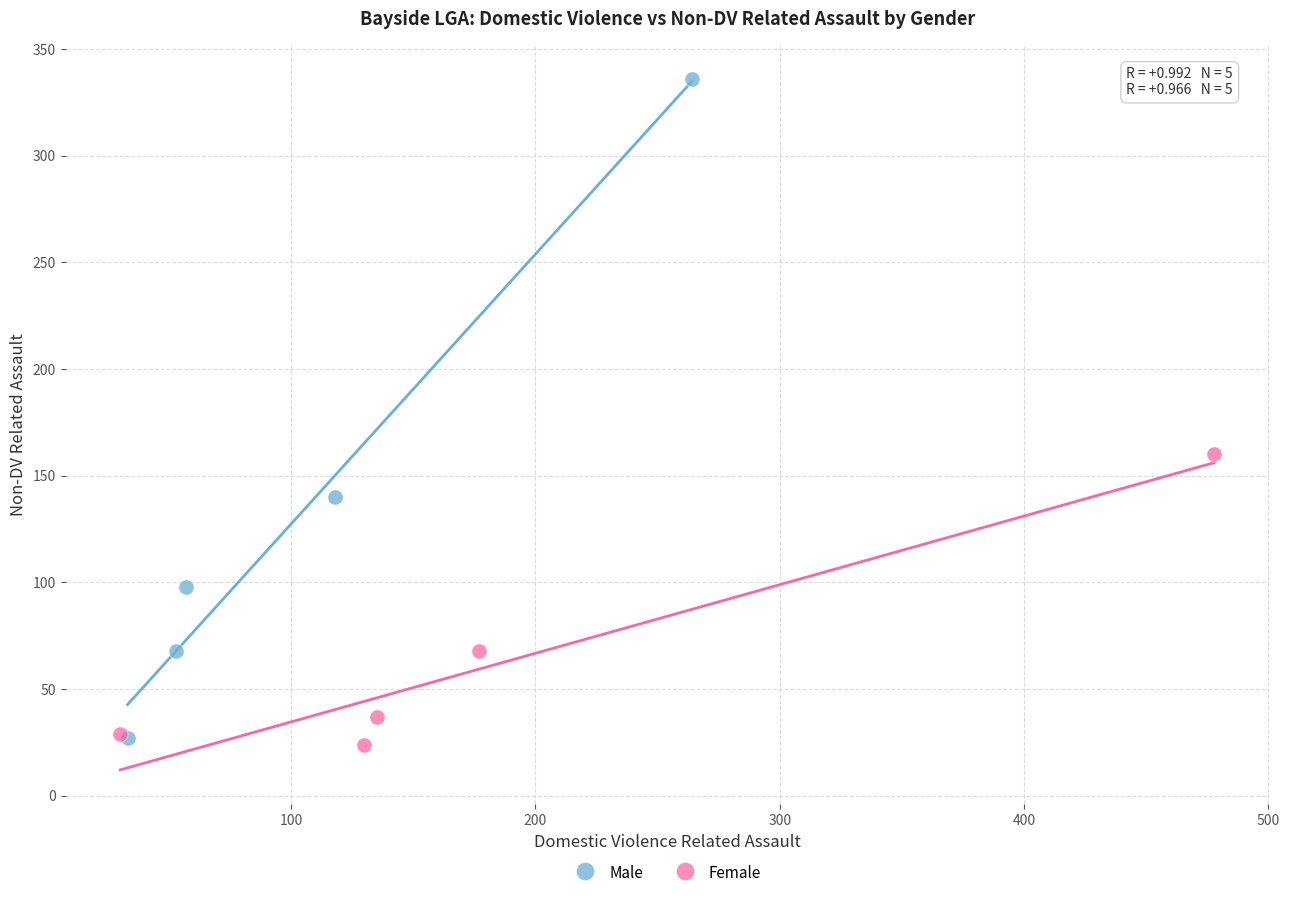

Which series has the largest Y range (max minus min)?

Male